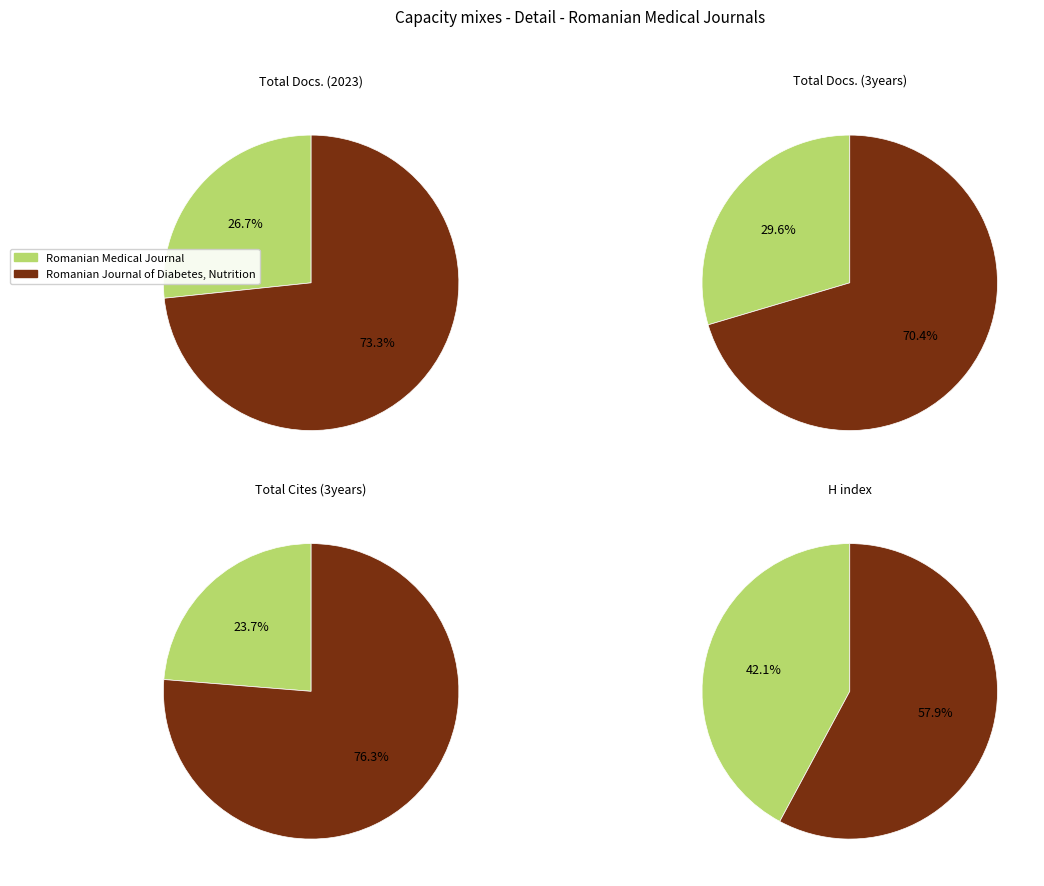

To the nearest percent, what percentage of the pie is Romanian Medical Journal?

27%